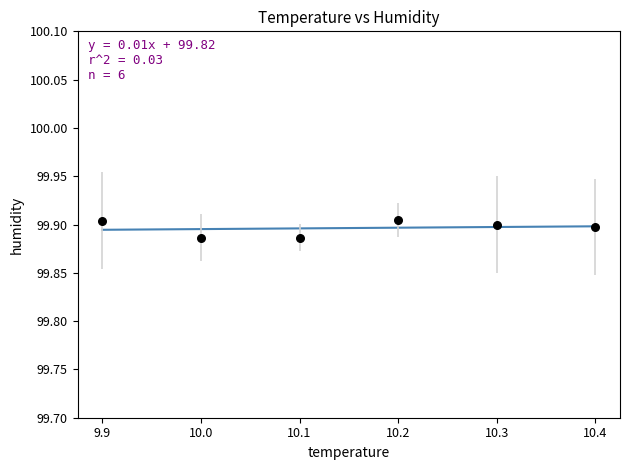

What is the average X value?

10.2